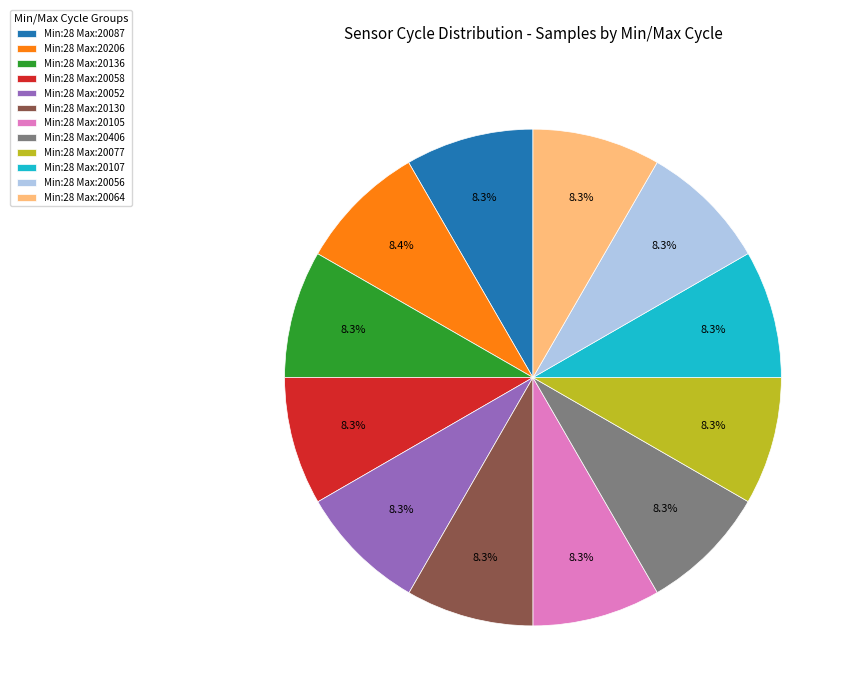

What is the total percentage of Min:28 Max:20077 and Min:28 Max:20136?

16.6%